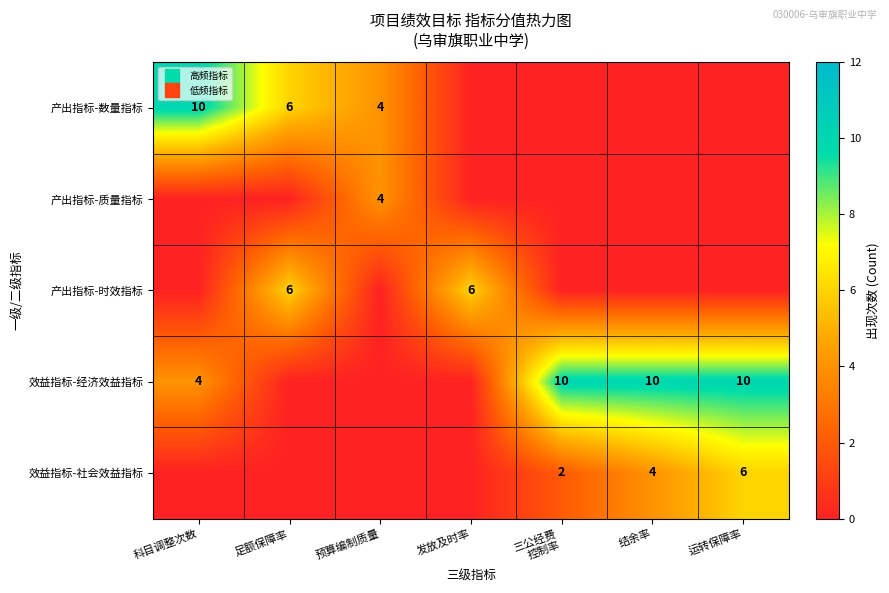

Rank the categories by 产出指标-质量指标 value from lowest to highest.

科目调整次数, 足额保障率, 发放及时率, 三公经费 控制率, 结余率, 运转保障率, 预算编制质量